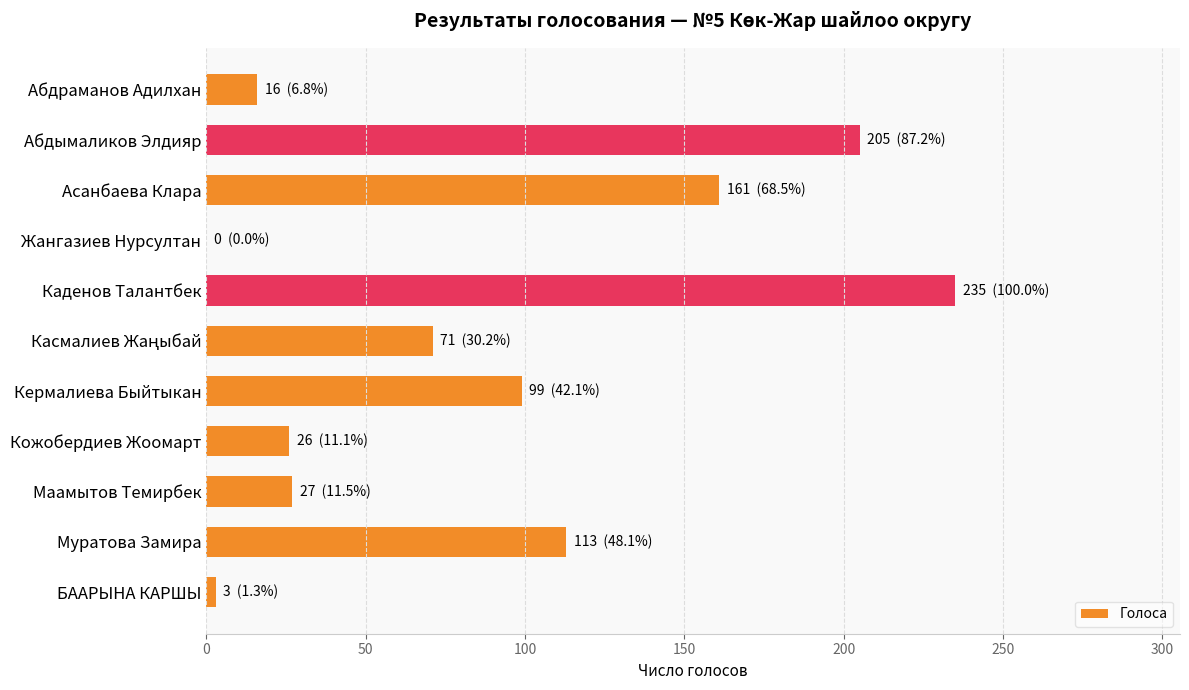

What is the average value?

87